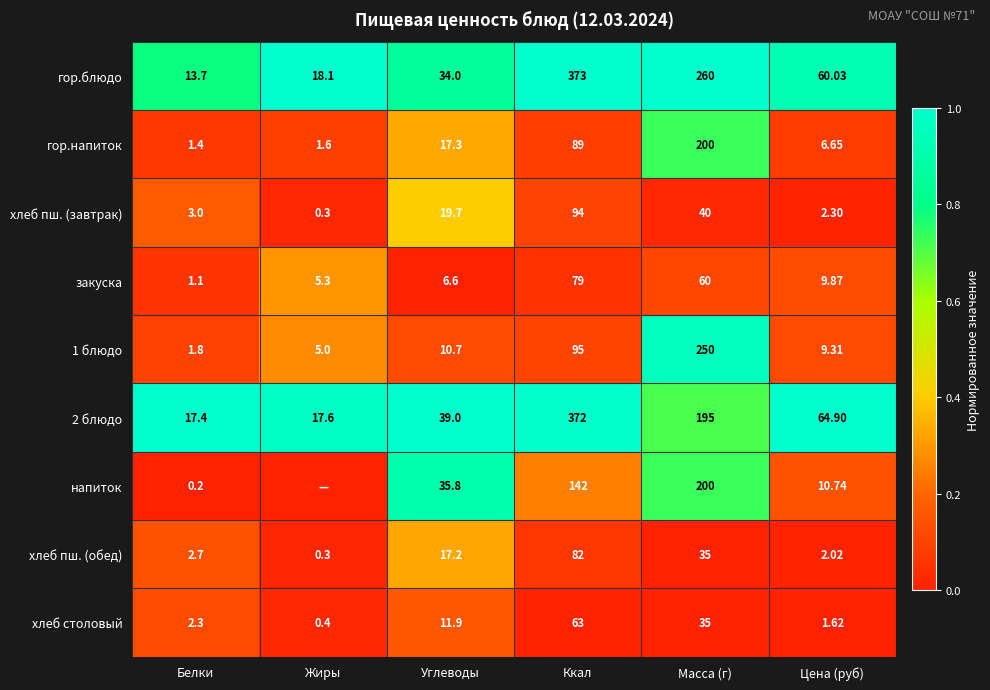

True or false: напиток has a value of 1.0 at Масса (г).

False